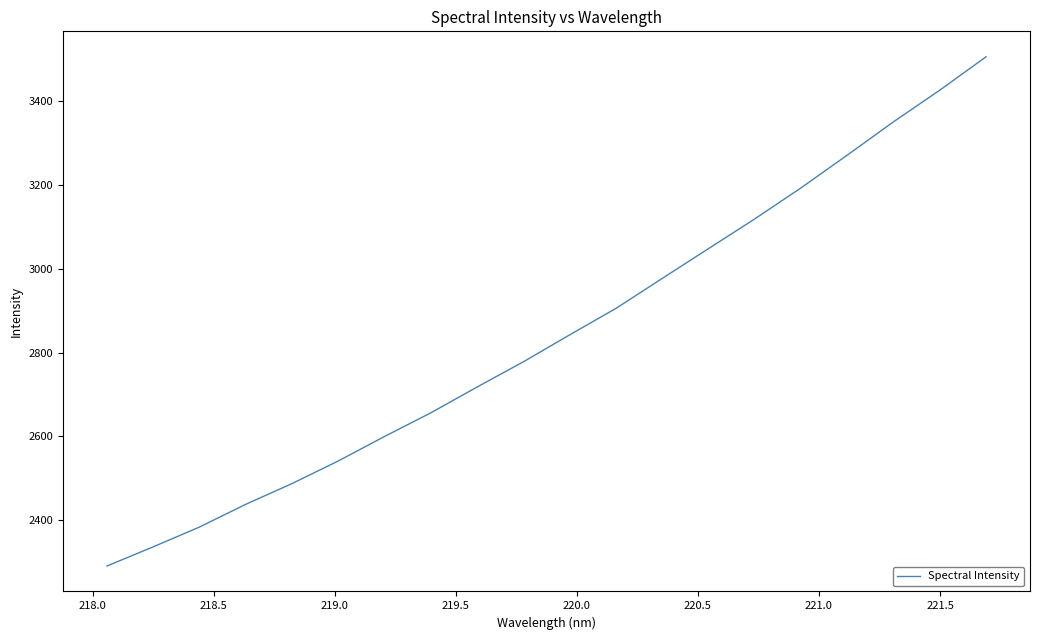

What is the difference between the maximum and minimum values?

1215.4